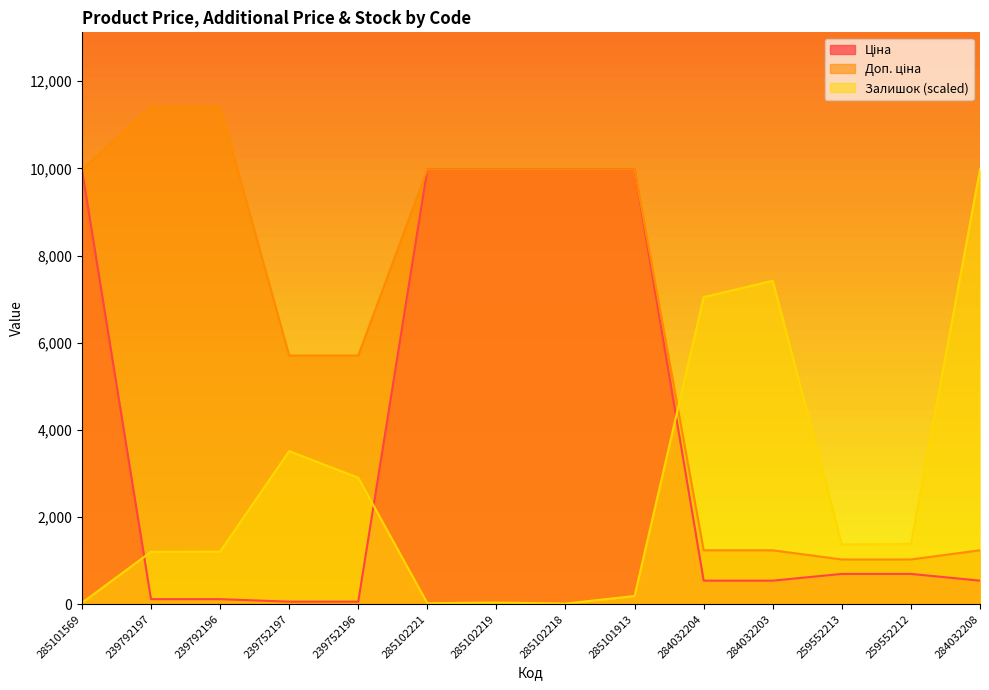

Does the chart display data point markers on the line(s)?

No